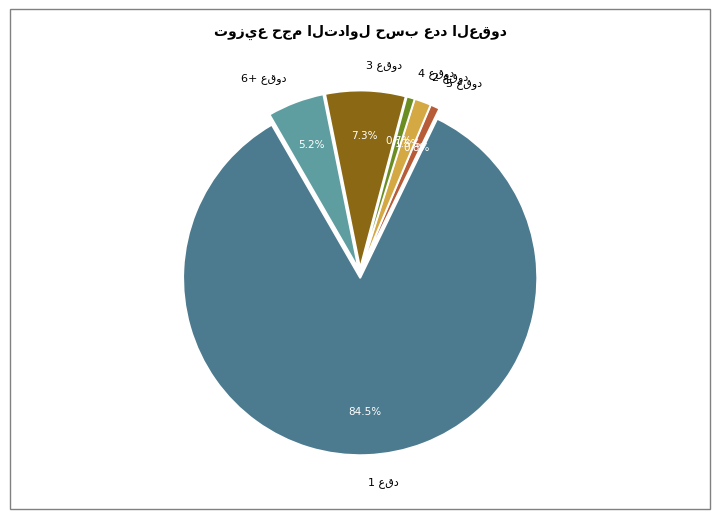

To the nearest percent, what is the difference between the largest and smallest slice percentages?

84%